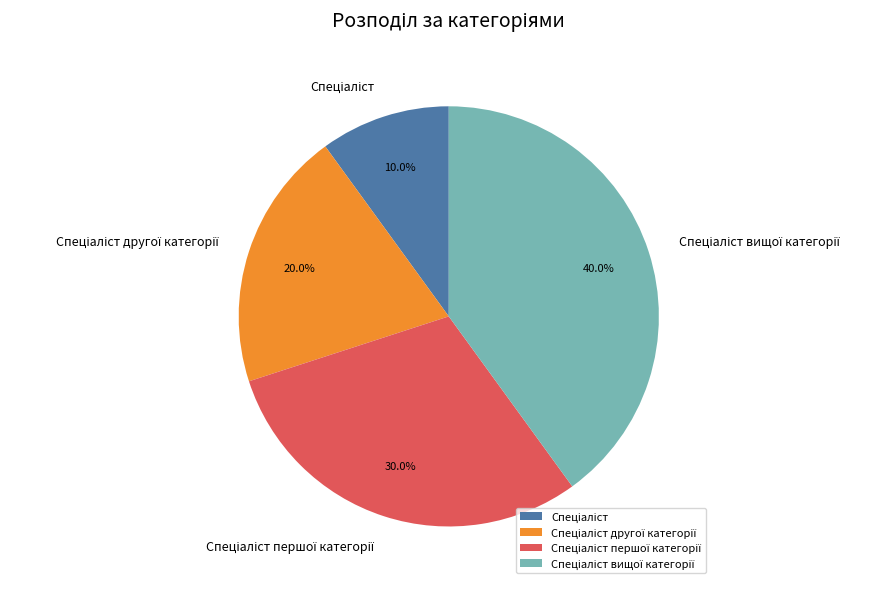

Does any single category account for the majority?

No